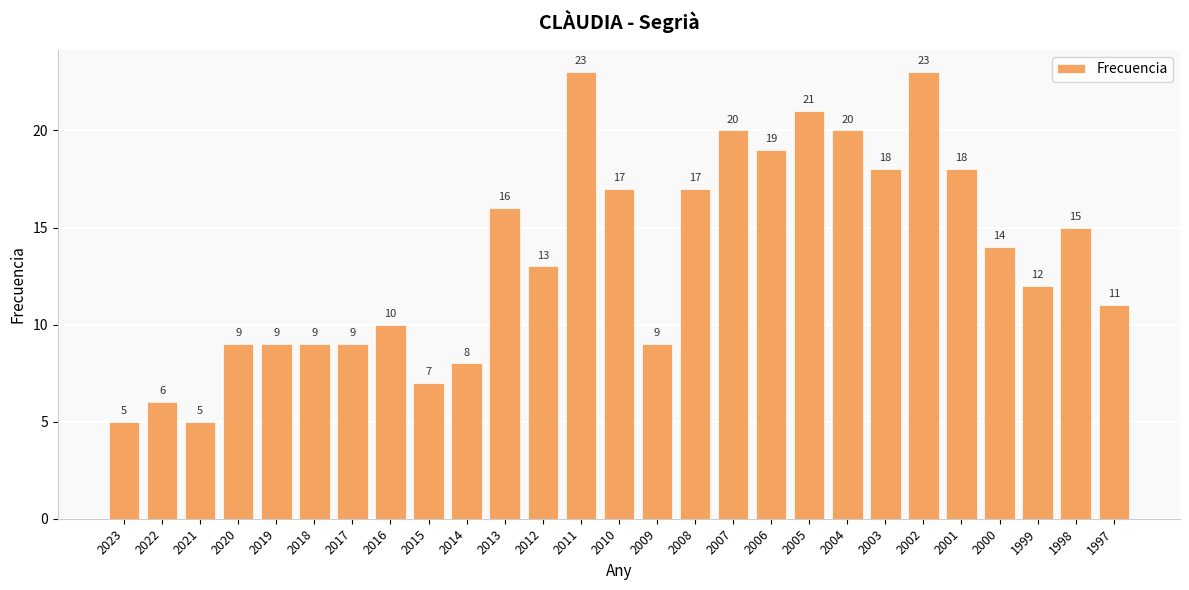

At which label is the value closest to 14?

2000